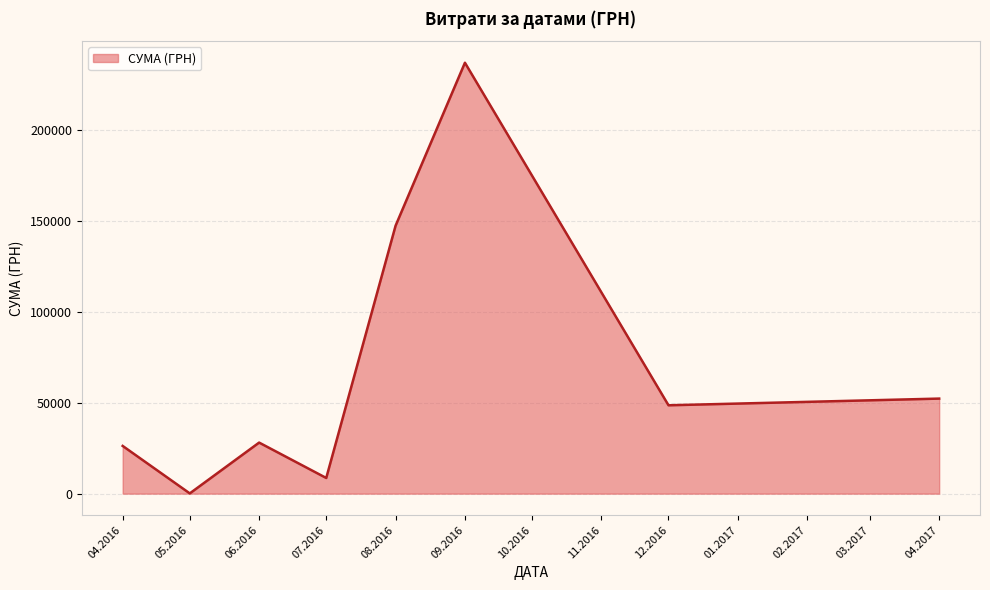

What is the change in value from 04.2016 to 08.2016?

+121102.7